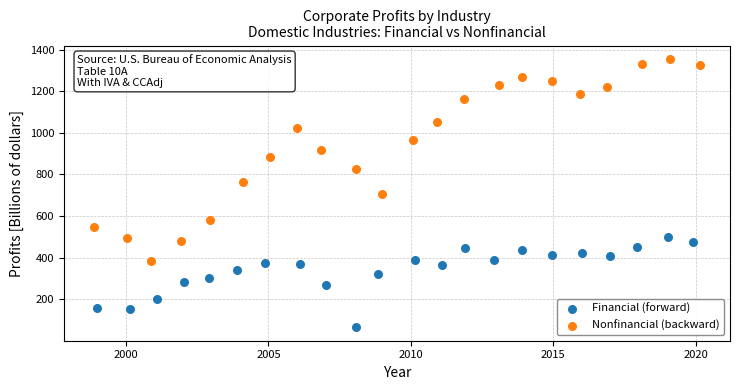

What are all the series names shown in the legend?

Financial (forward), Nonfinancial (backward)